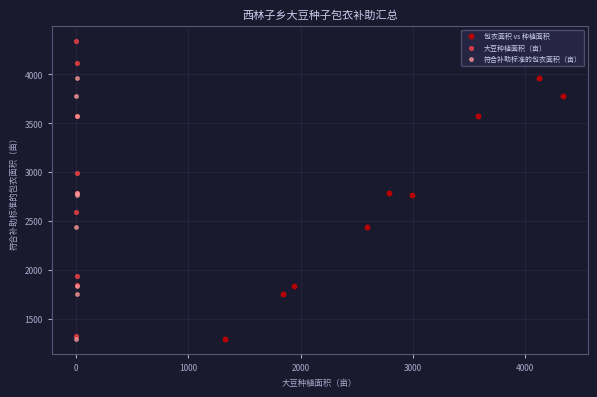

Which series contains the highest Y value?

大豆种植面积（亩）